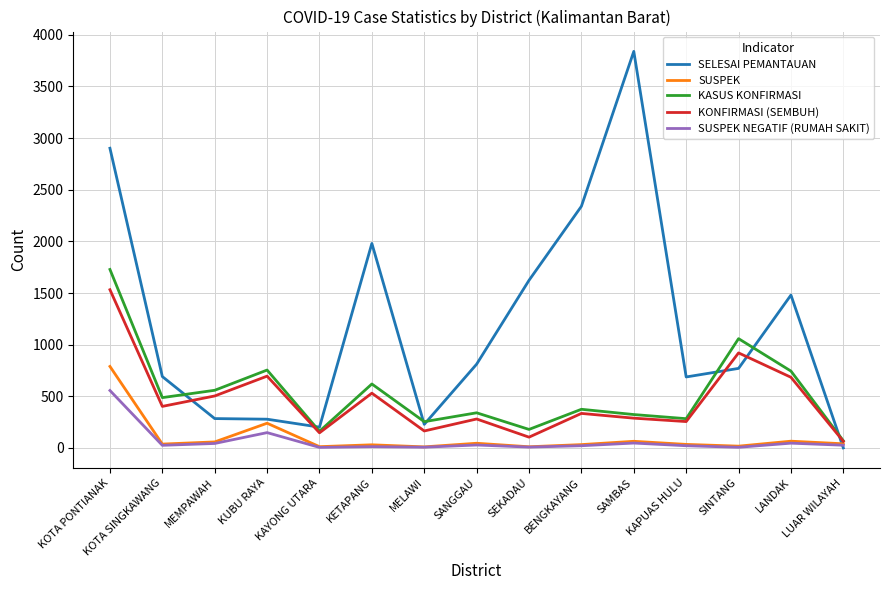

Which category has the lowest value in the SELESAI PEMANTAUAN series?

LUAR WILAYAH